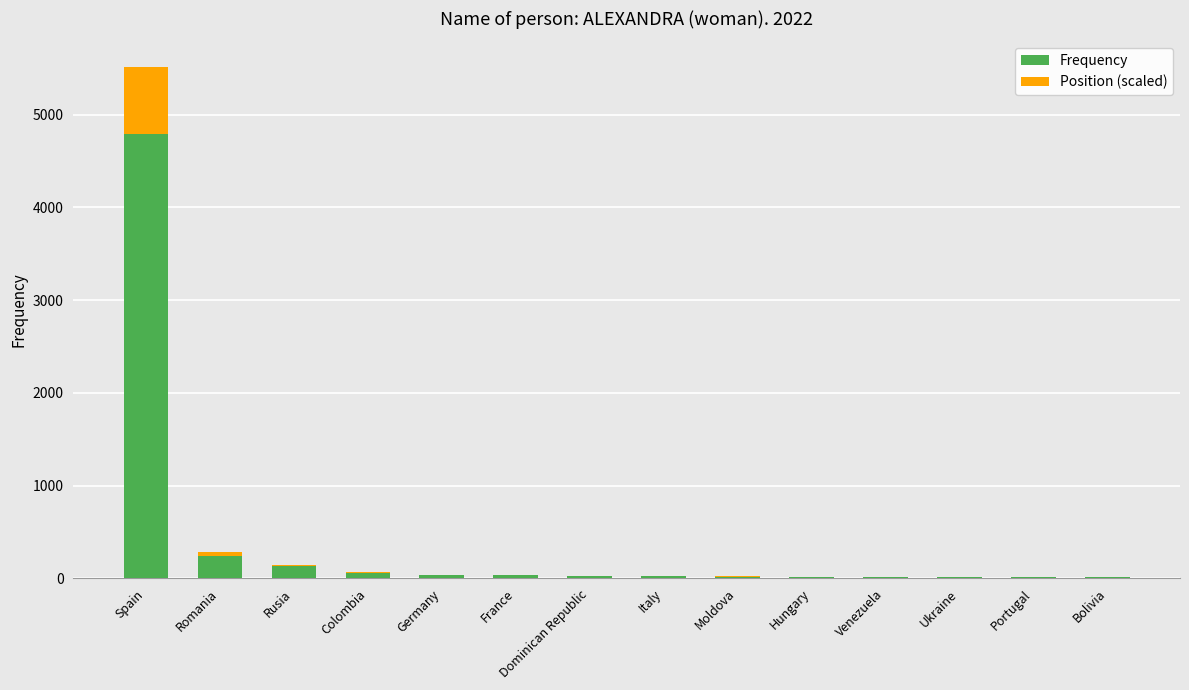

How many data points does each series have?

14